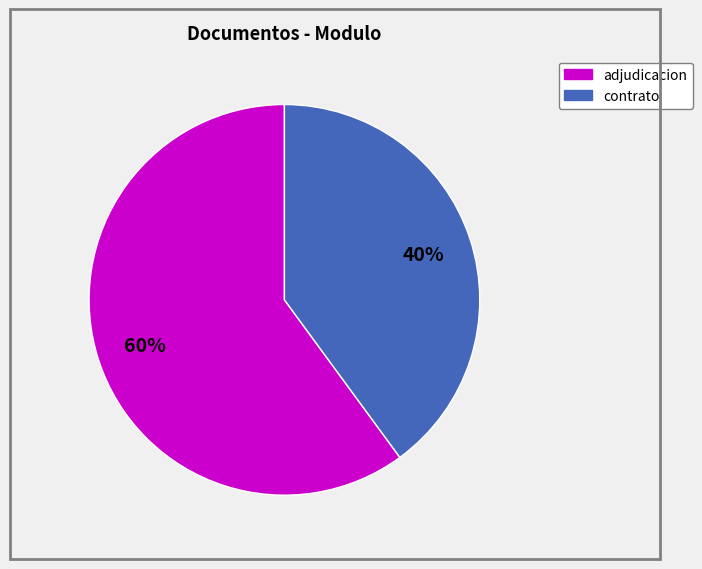

To the nearest percent, what is the average slice percentage?

50%